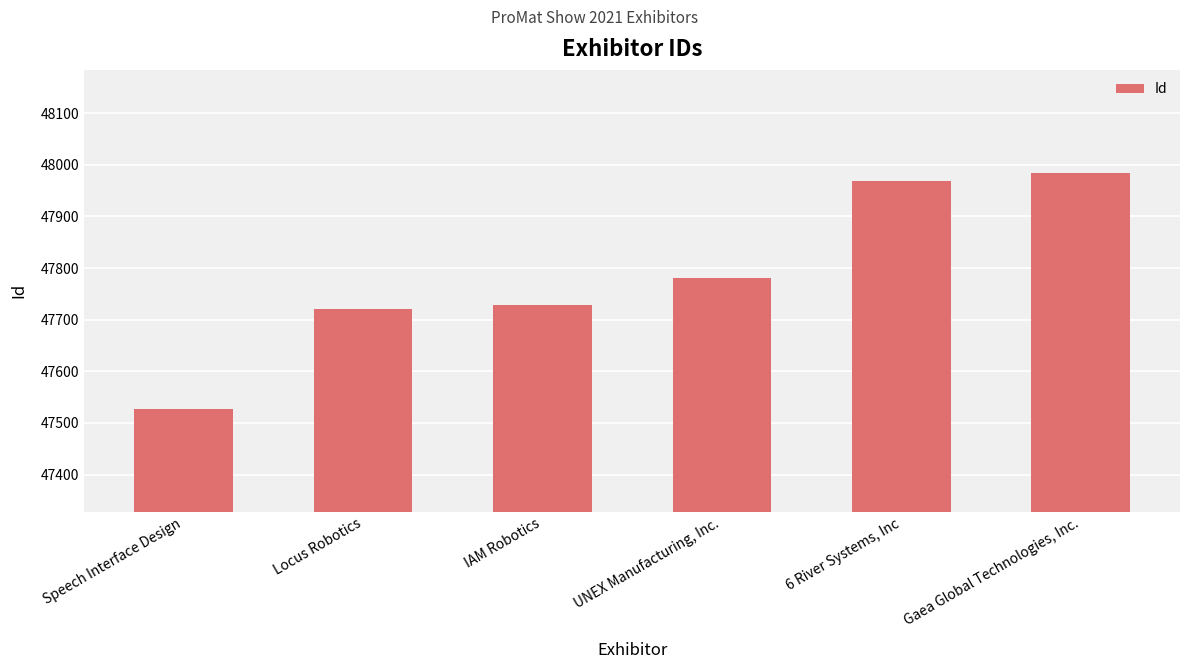

What is the smallest value displayed?

47528